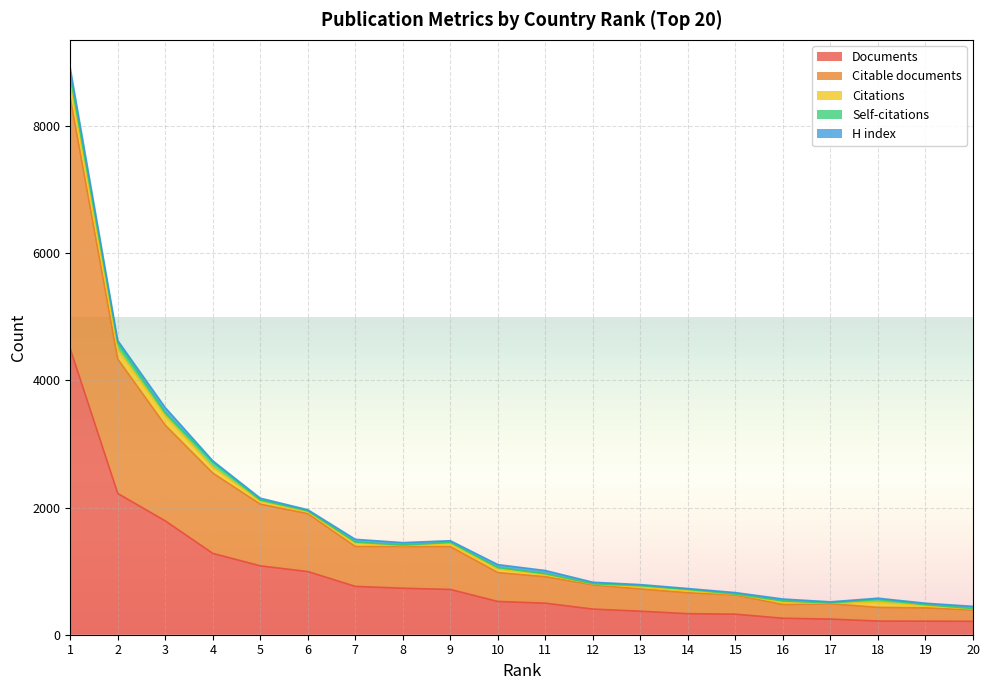

At which category is the sum across all series the highest?

1